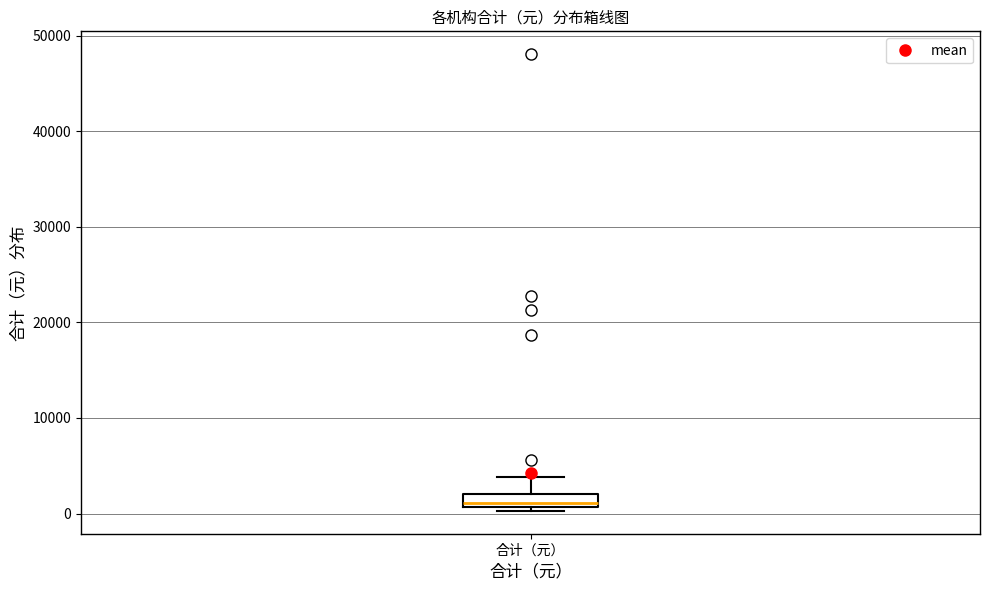

Where does the upper whisker of the box for 合计（元） end on the y-axis? The values are not printed on the chart, so give them approximately, as read against the axis.

4000